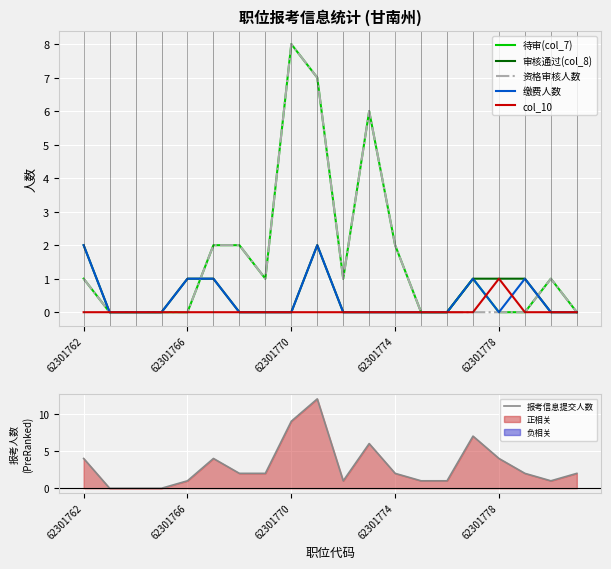

Reading left to right, what are all the values shown in this chart?

待审(col_7): 1	0	0	0	0	2	2	1	8	7	1	6	2	0	0	1	0	0	1	0
审核通过(col_8): 2	0	0	0	1	1	0	0	0	2	0	0	0	0	0	1	1	1	0	0
资格审核人数: 1	0	0	0	0	2	2	1	8	7	1	6	2	0	0	0	0	0	1	0
缴费人数: 2	0	0	0	1	1	0	0	0	2	0	0	0	0	0	1	0	1	0	0
col_10: 0	0	0	0	0	0	0	0	0	0	0	0	0	0	0	0	1	0	0	0
报考信息提交人数: 4	0	0	0	1	4	2	2	9	12	1	6	2	1	1	7	4	2	1	2